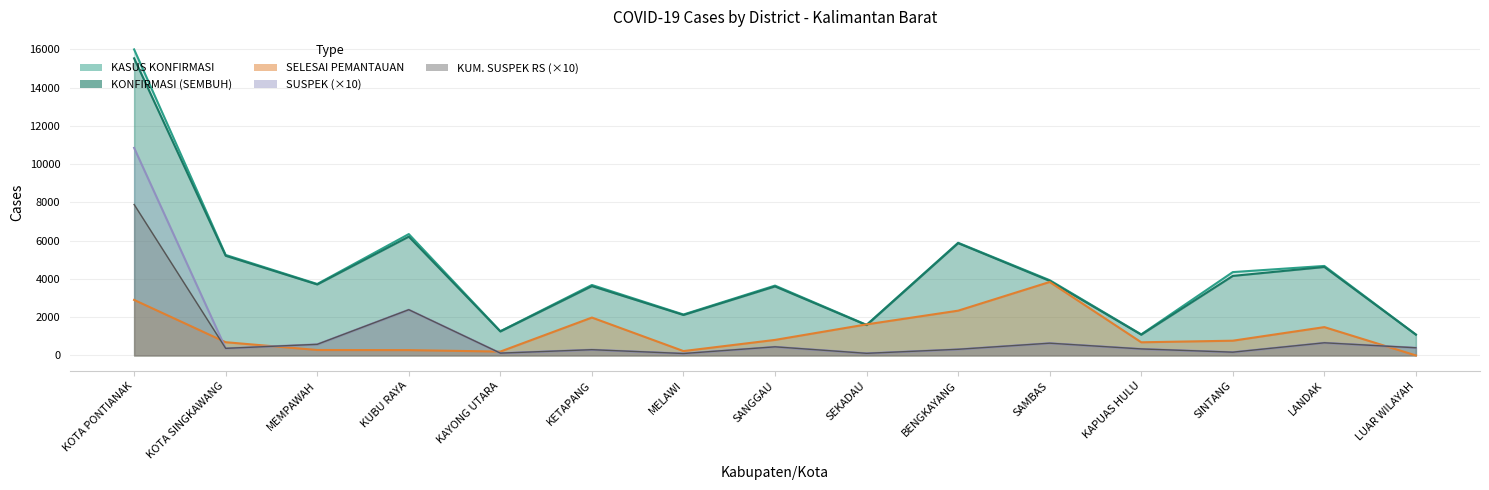

Which label corresponds to the largest value in the chart?

KOTA PONTIANAK